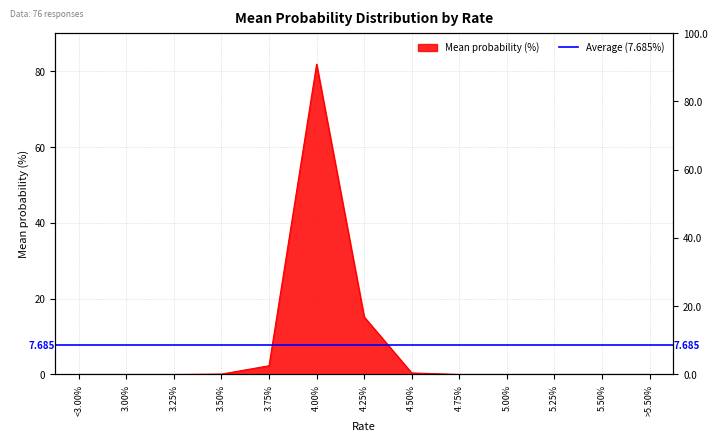

What value does the data have at 3.75%?

2.3